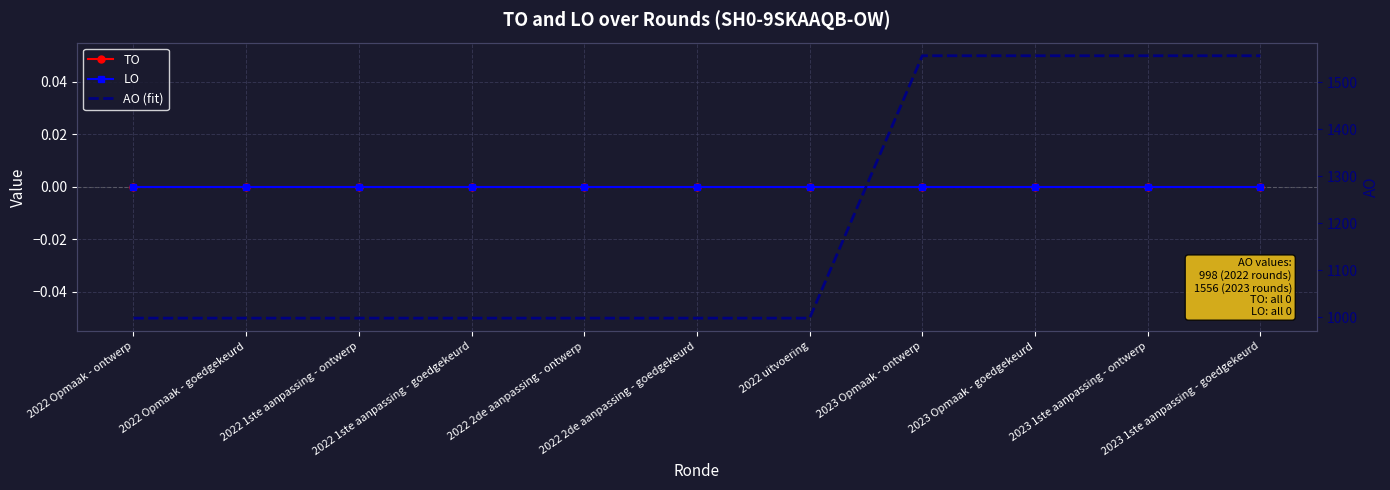

True or false: LO and TO intersect in this chart.

False